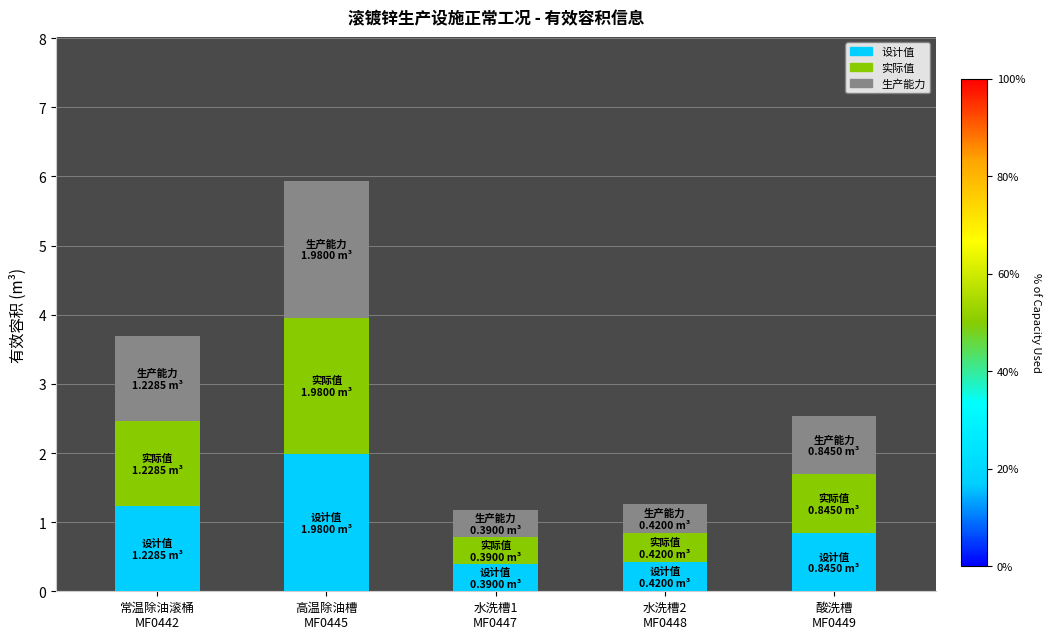

What is the sum of all 设计值 values?

4.9